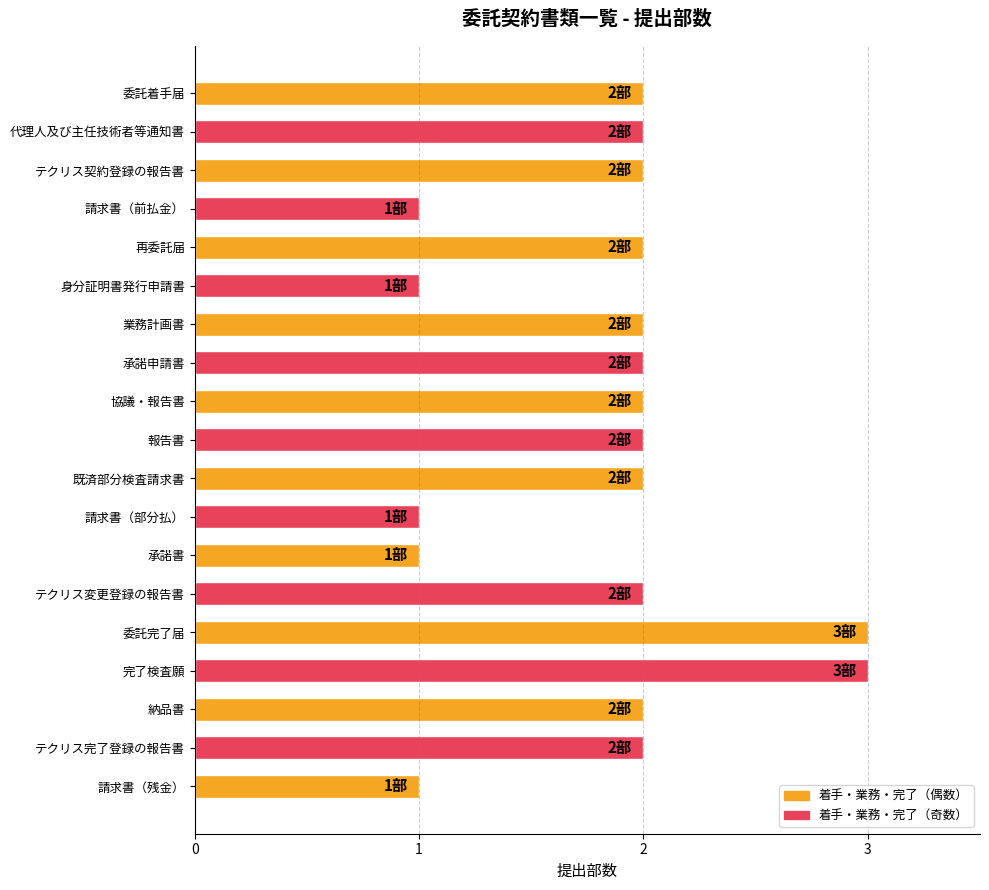

The chart shows a value of 1 at テクリス契約登録の報告書. True or false?

False